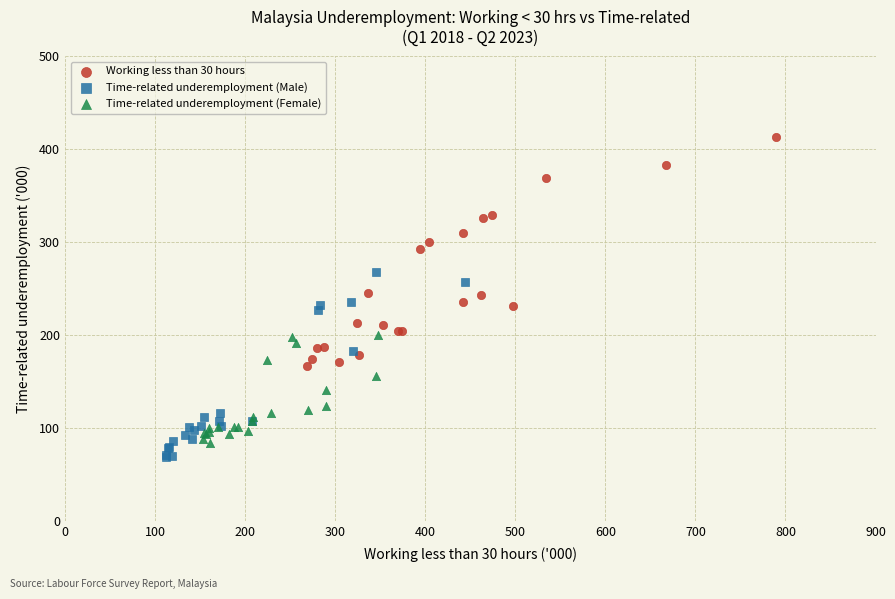

What are all the series names shown in the legend?

Working less than 30 hours, Time-related underemployment (Male), Time-related underemployment (Female)